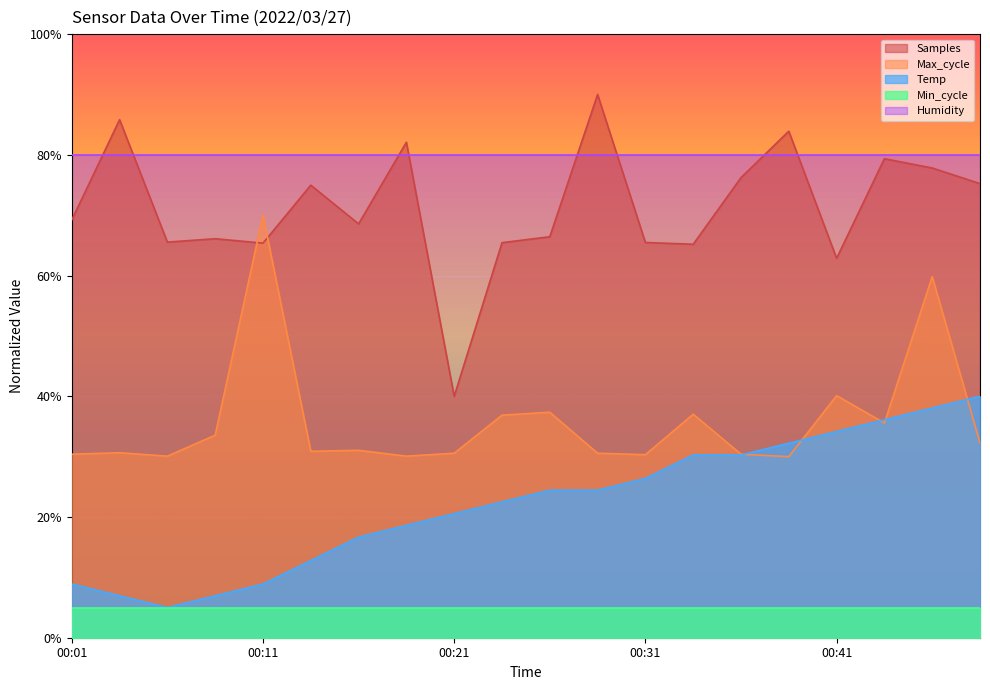

What is the difference between the Samples values at 00:41 and 00:11?

2.5